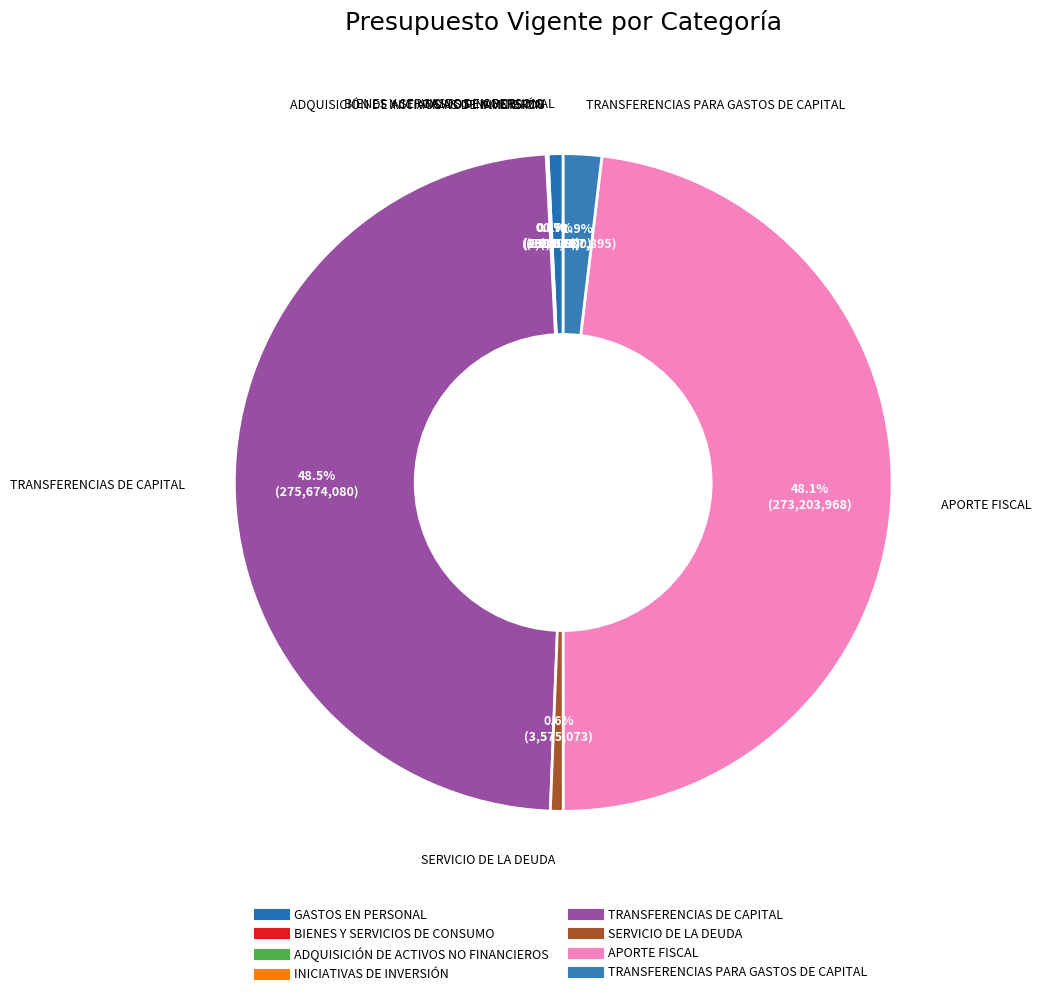

Does any single category account for the majority?

No